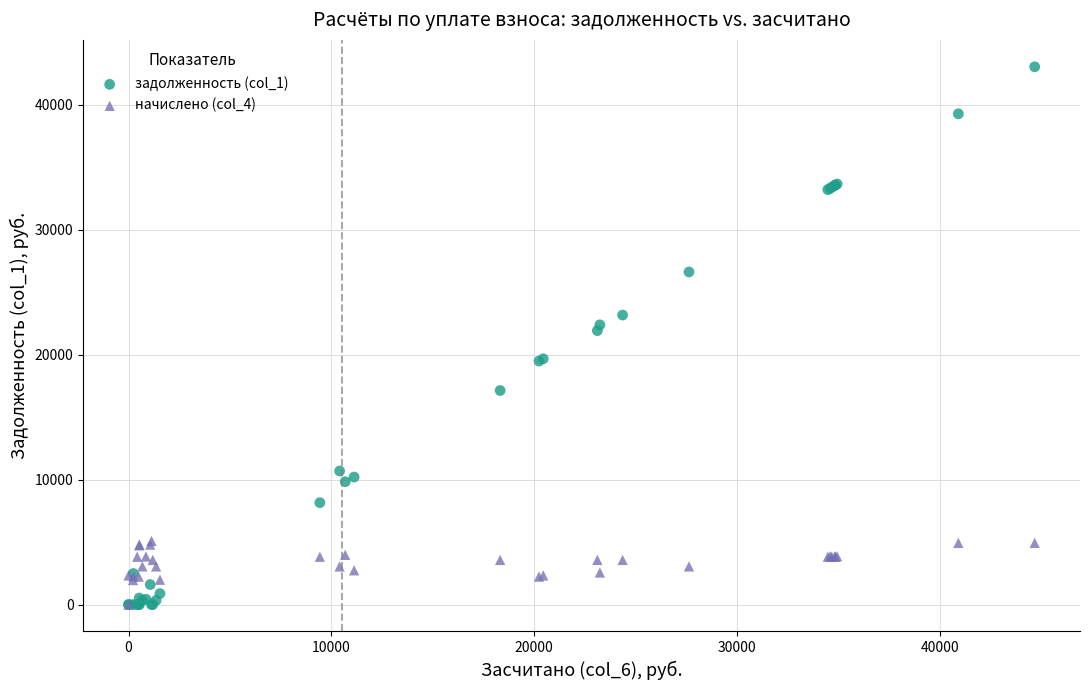

What are all the series names shown in the legend?

задолженность (col_1), начислено (col_4)